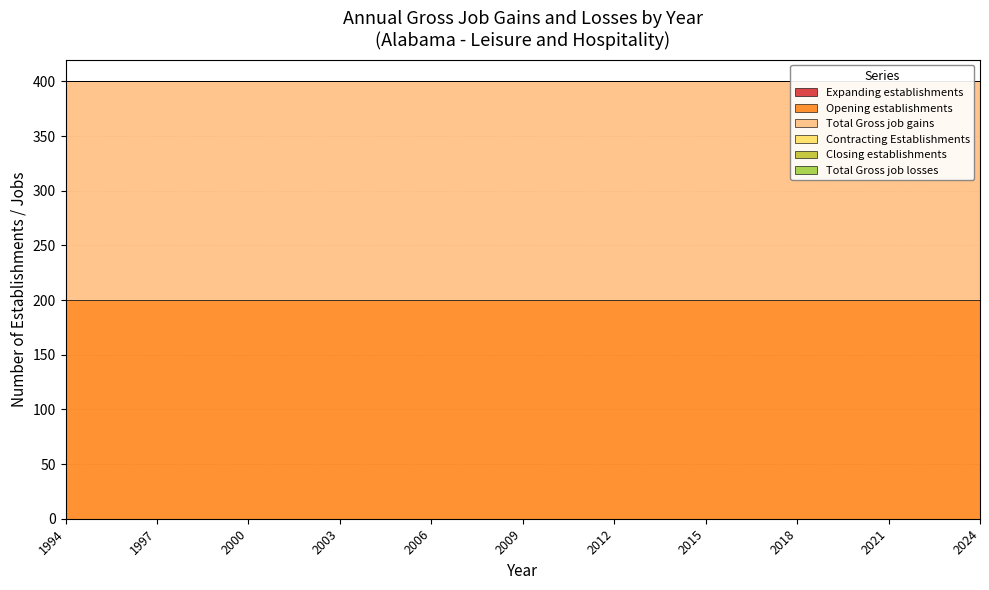

Which series changed the most between 2006 and 2008?

Expanding establishments